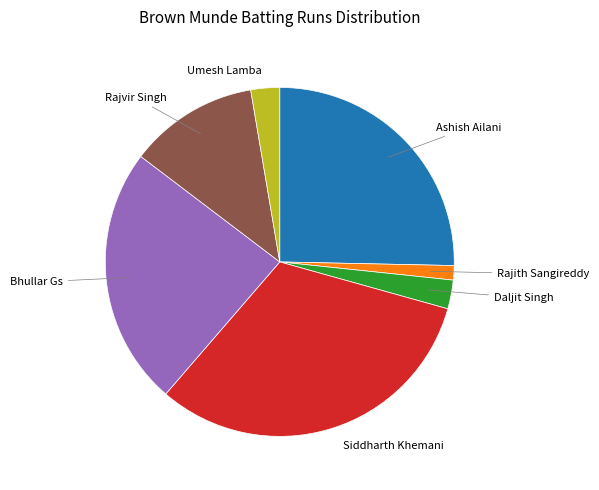

Is there a majority slice in this chart?

No